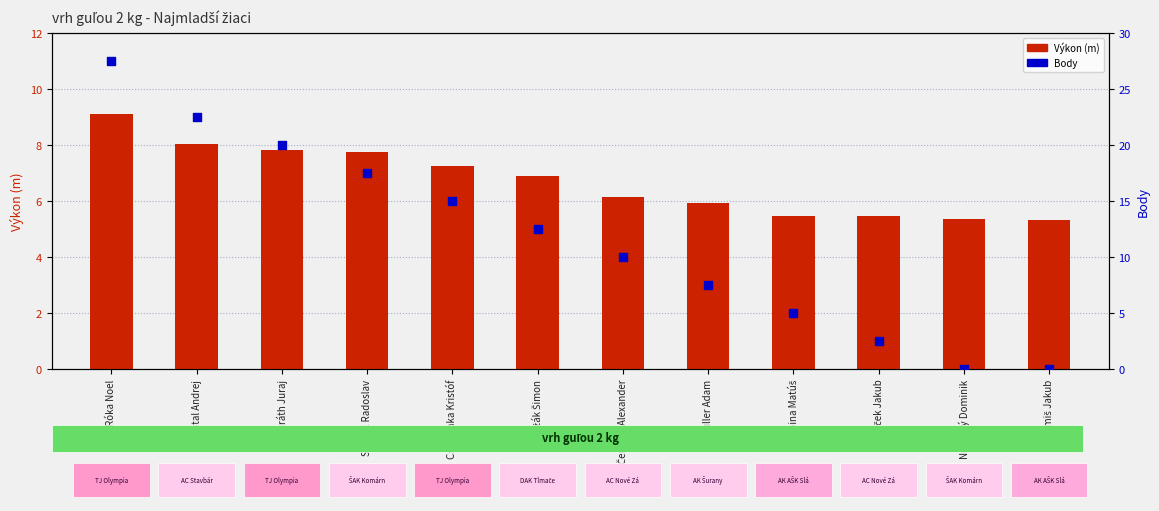

Which series has the largest Y range (max minus min)?

Body